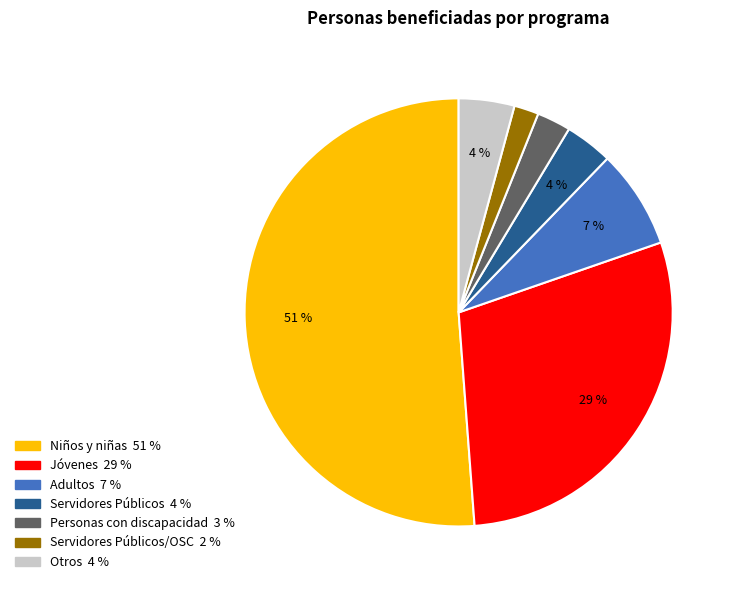

To the nearest percent, what is the difference between the largest and smallest slice percentages?

49%